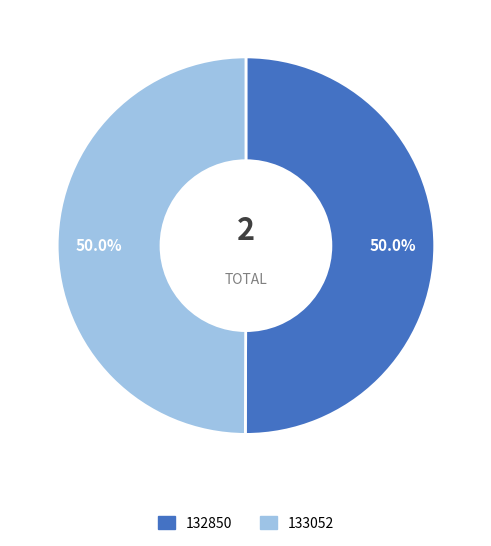

Count the number of slices in the pie.

2